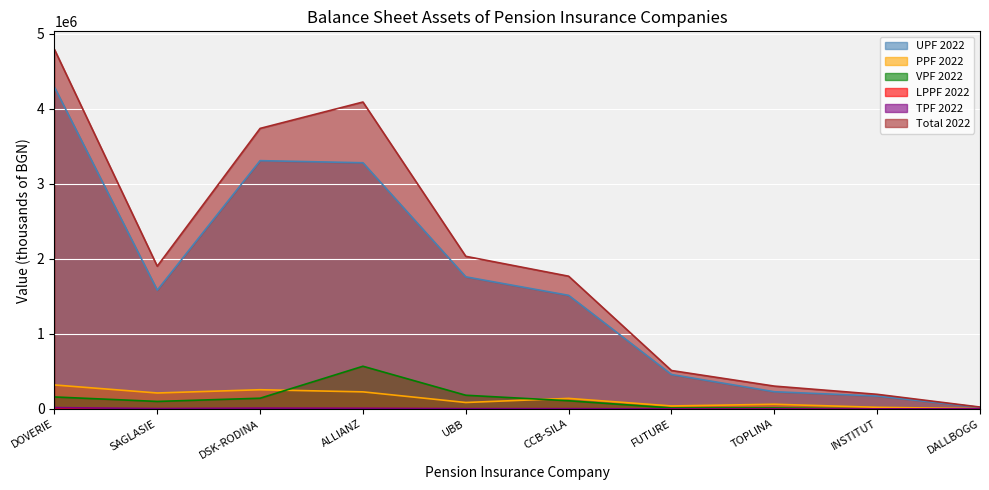

The value of LPPF 2022 at DSK-RODINA is 4312. True or false?

True